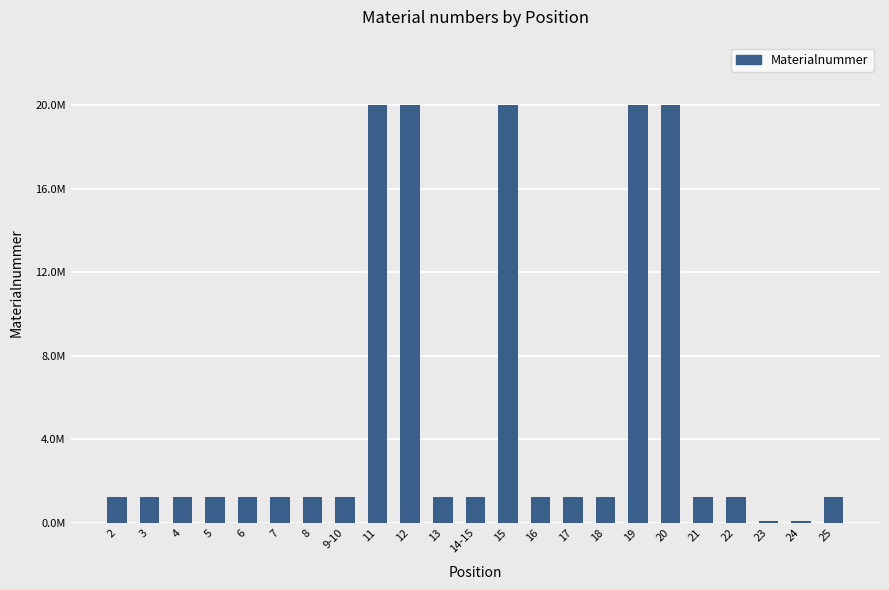

The chart shows a value of 1.2 at 4. True or false?

True